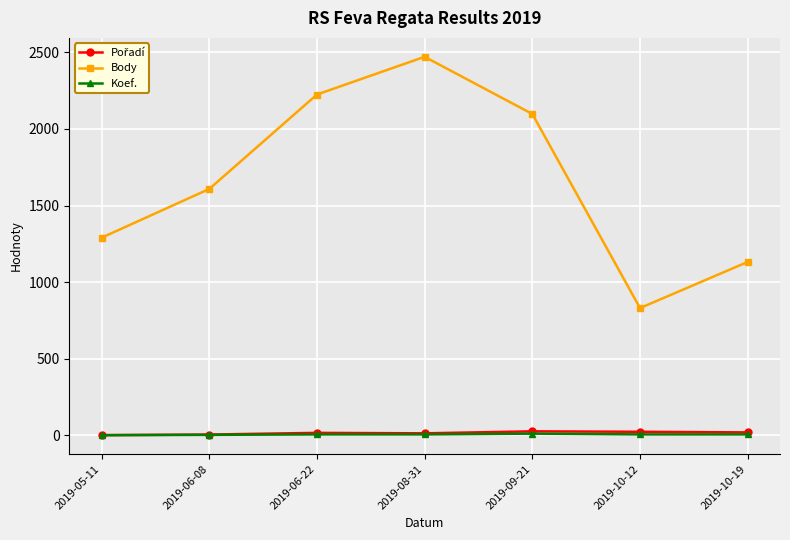

Does the chart have visible grid lines?

Yes